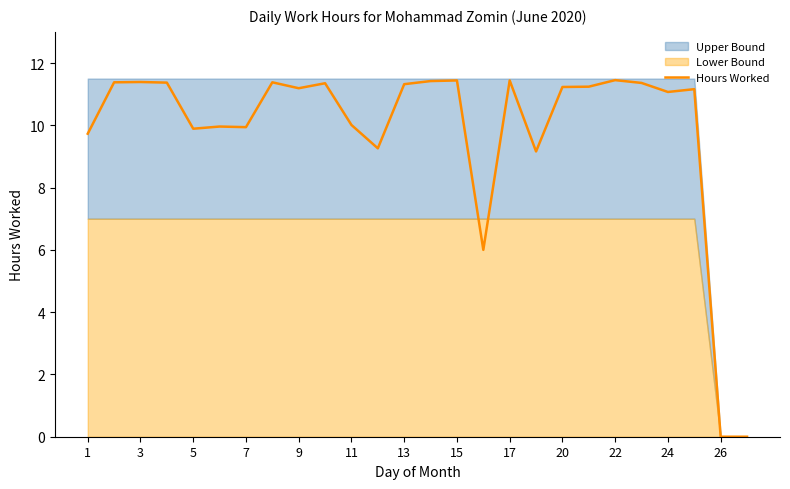

The Hours Worked series shows 11.2 at 9. True or false?

True